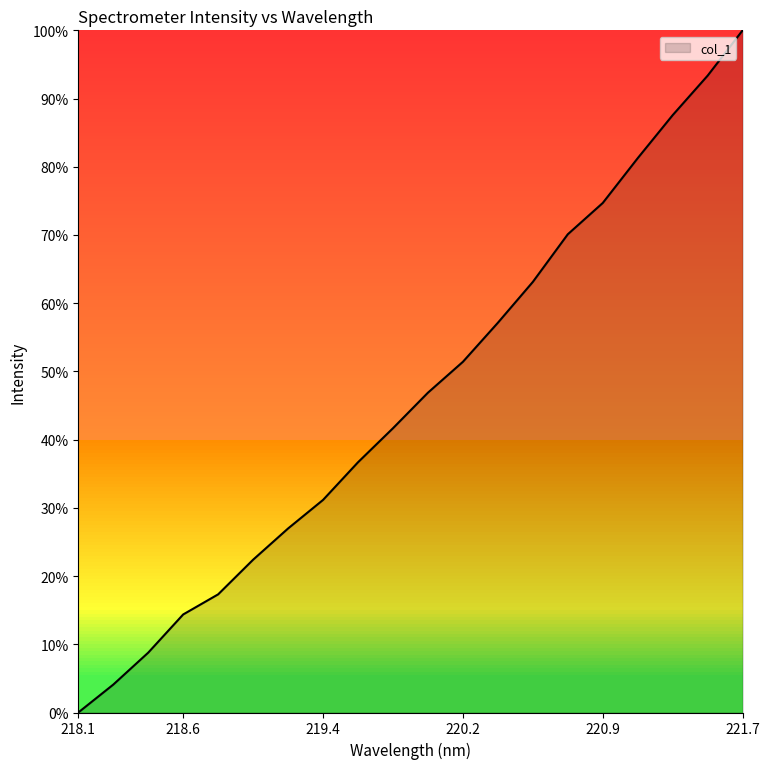

Count the number of values greater than 46.

10